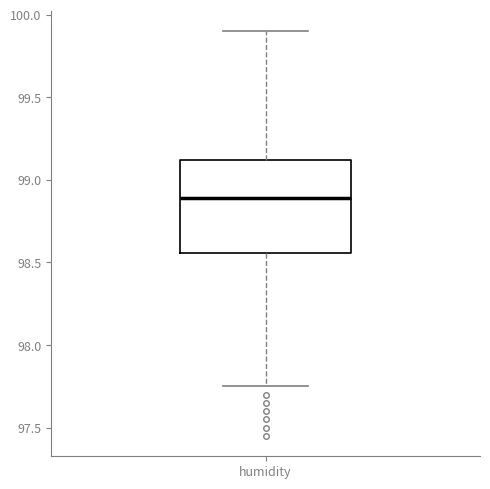

Transcribe this box plot: give where the median line is, the range the box spans, and where the two whiskers end, as read against the y-axis. The values are not printed on the chart, so give them approximately, as read against the axis.

median 98.90, box 98.55 to 99.10, whiskers 97.75 to 99.90